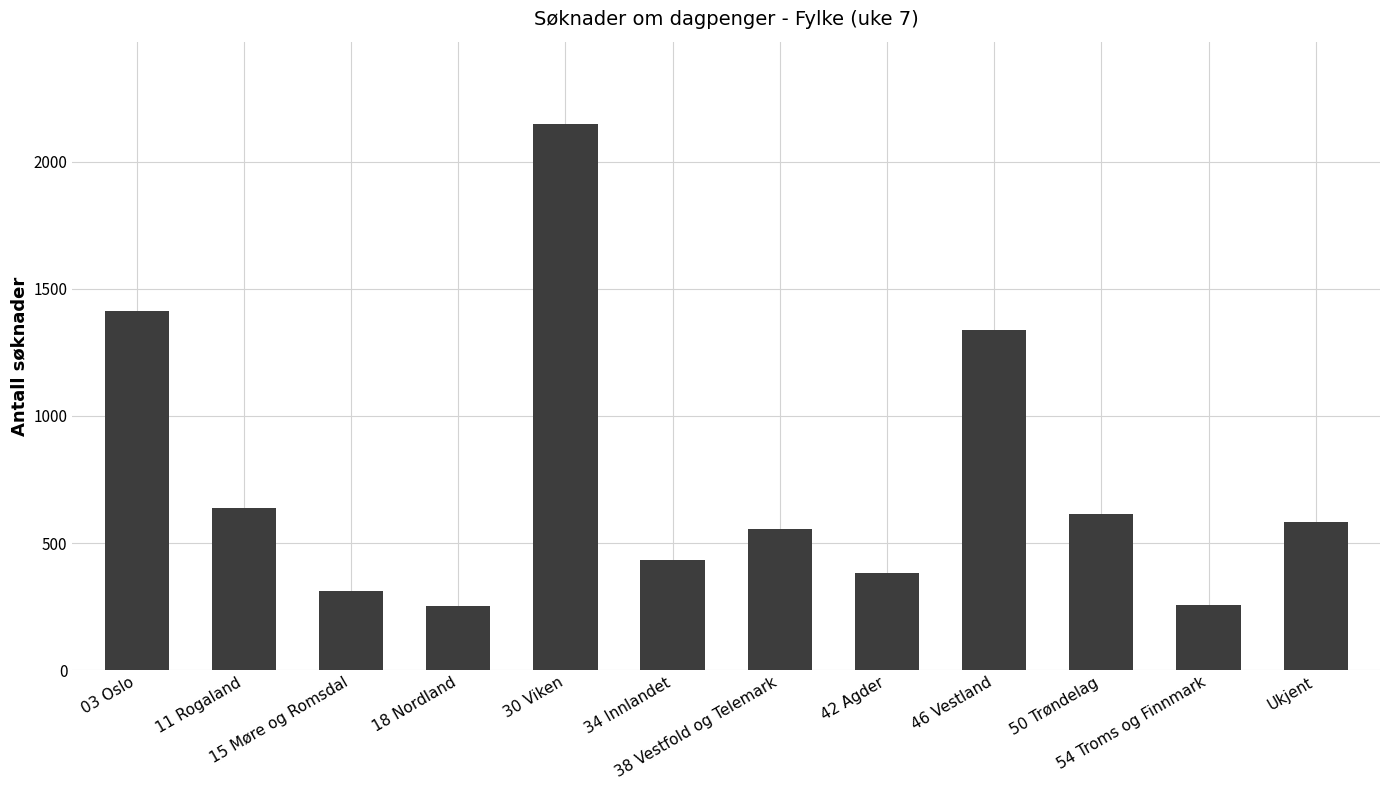

What is the difference between the second highest and second lowest values?

1159